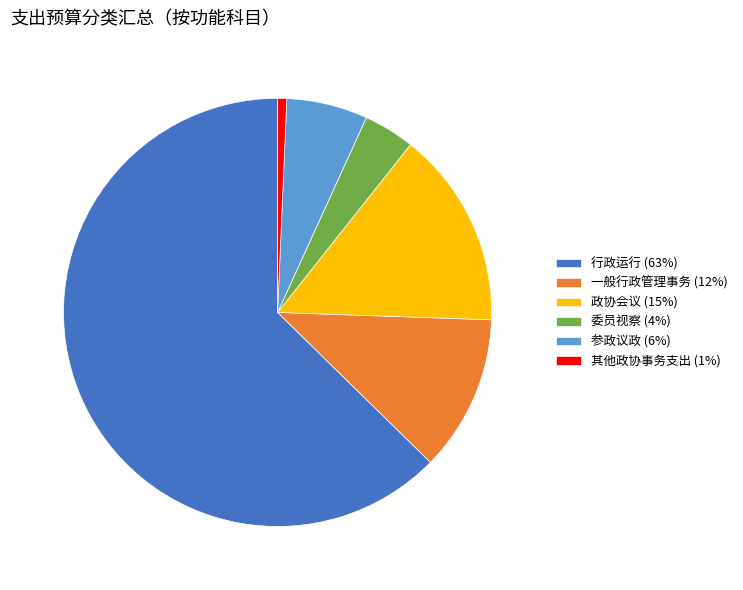

What is the ratio of the value at 委员视察 (4%) to the value at 其他政协事务支出 (1%)?

5.6